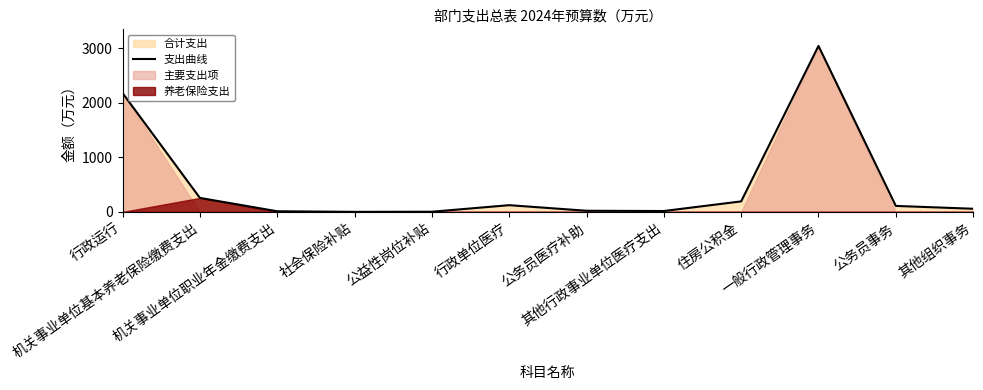

How many points are higher than both their immediate neighbors (excluding endpoints)?

2